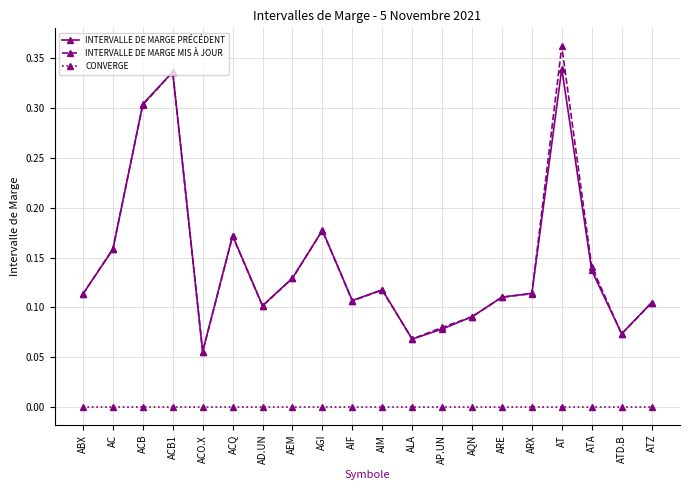

Where is the first local maximum for INTERVALLE DE MARGE MIS À JOUR?

ACB1